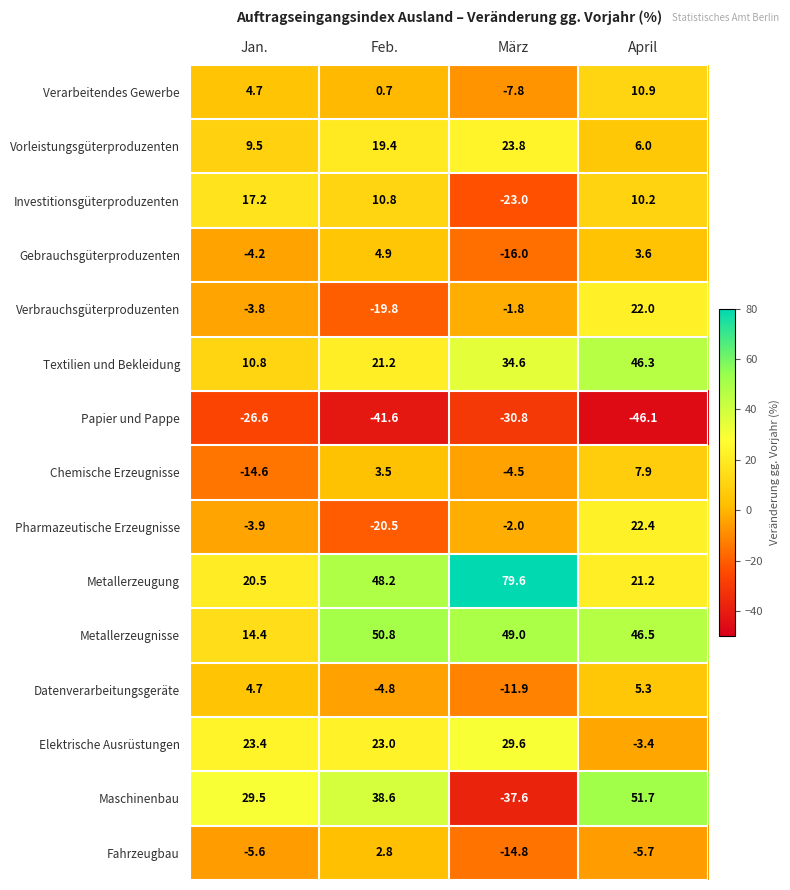

Count the number of data series in this chart.

15